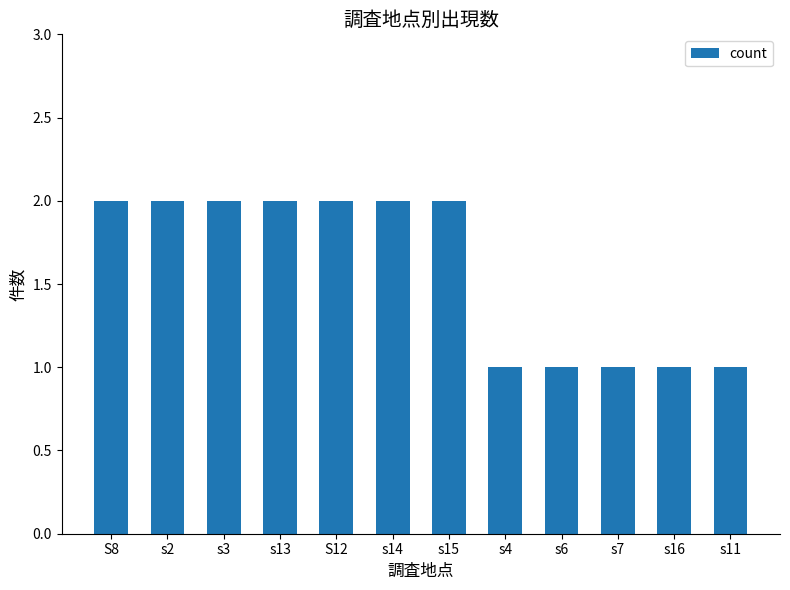

Reading right to left, list all the values displayed in this chart.

1	1	1	1	1	2	2	2	2	2	2	2